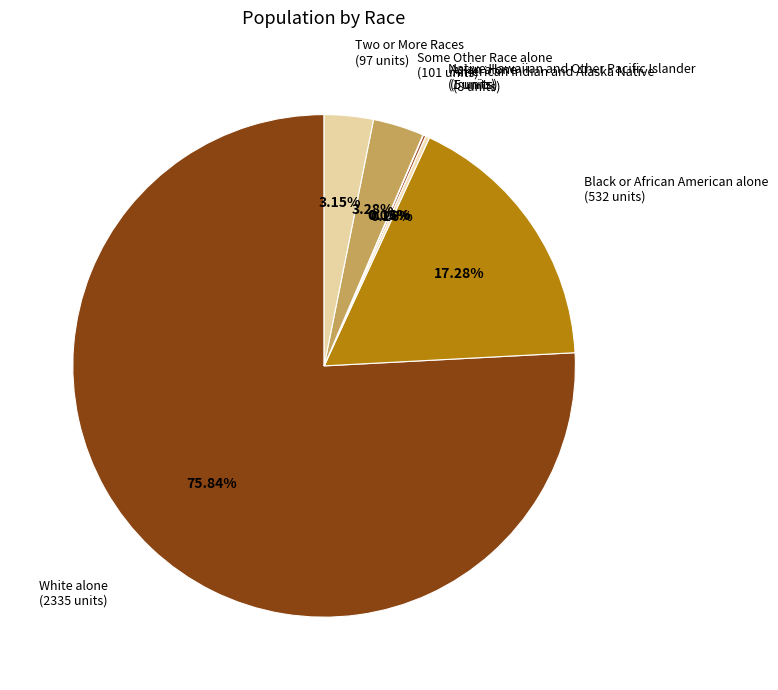

Is it true that Some Other Race alone is 3% of the pie?

True